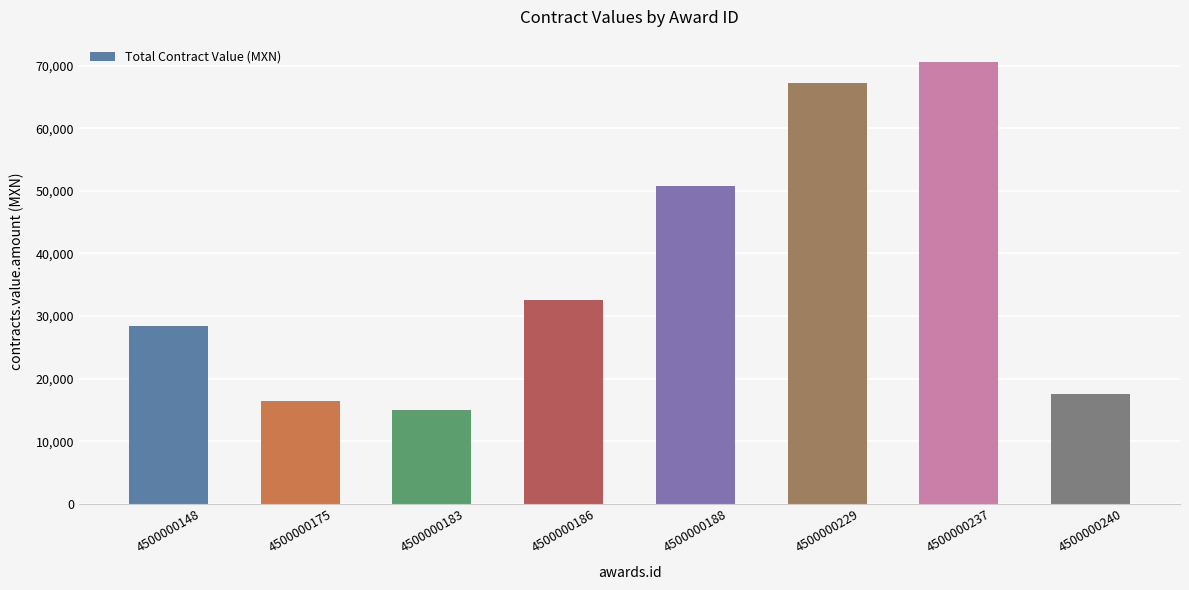

How many bars are there in total?

8